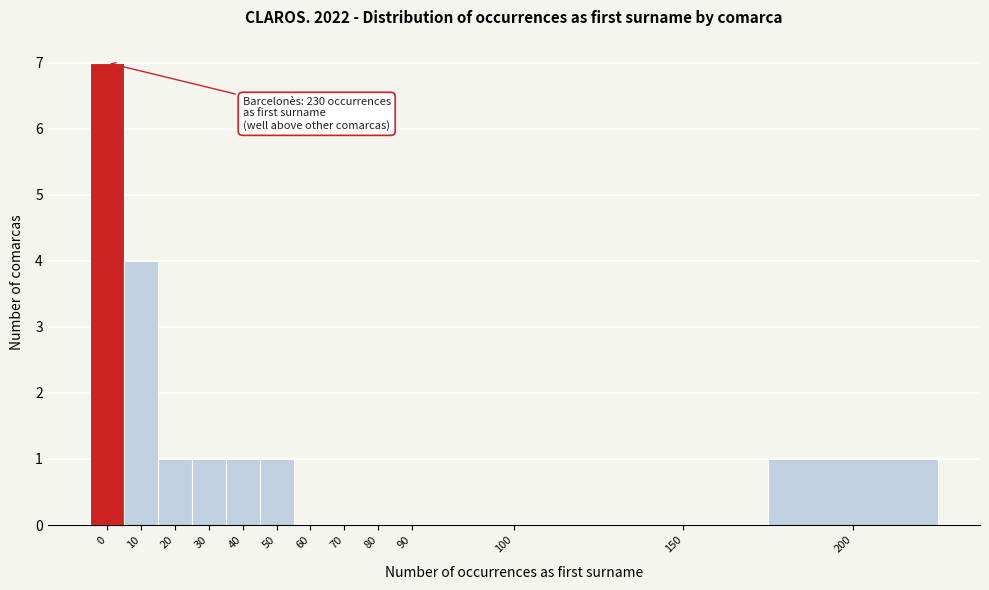

Reading left to right, list all the values displayed in this chart.

0=7	10=4	20=1	30=1	40=1	50=1	60=0	70=0	80=0	90=0	100=0	150=0	200=1